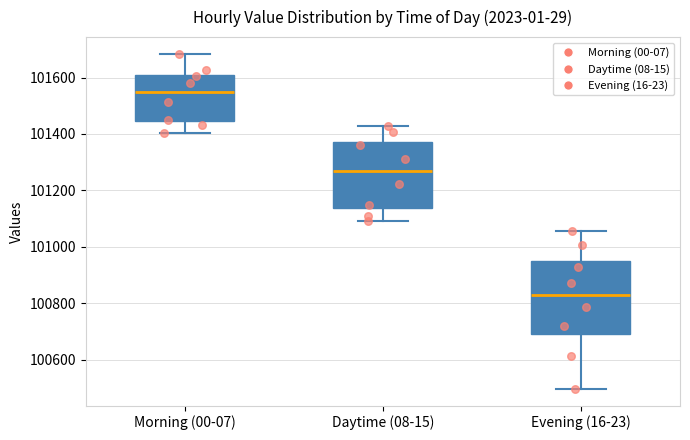

Where does the upper whisker of the box for Daytime (08-15) end on the y-axis? The values are not printed on the chart, so give them approximately, as read against the axis.

101420